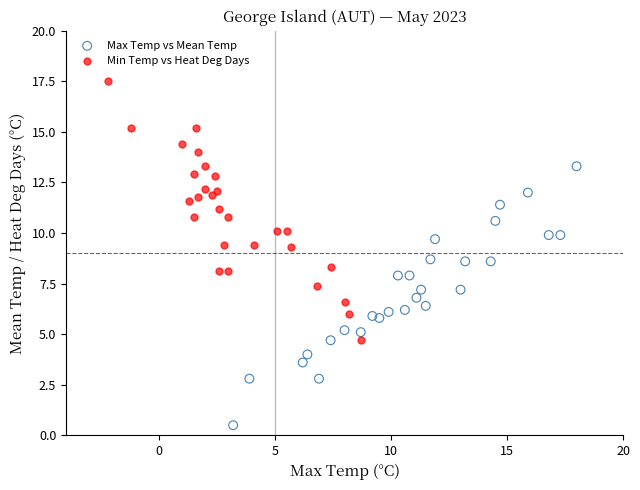

Which series contains the lowest Y value?

Max Temp vs Mean Temp